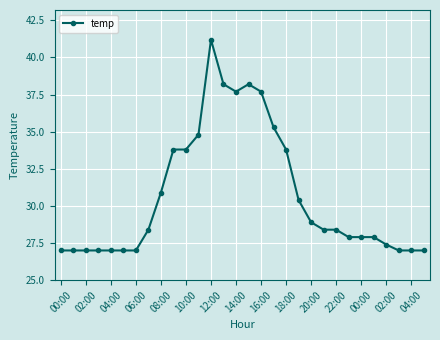

What is the value of the 18th point from the left?

35.3